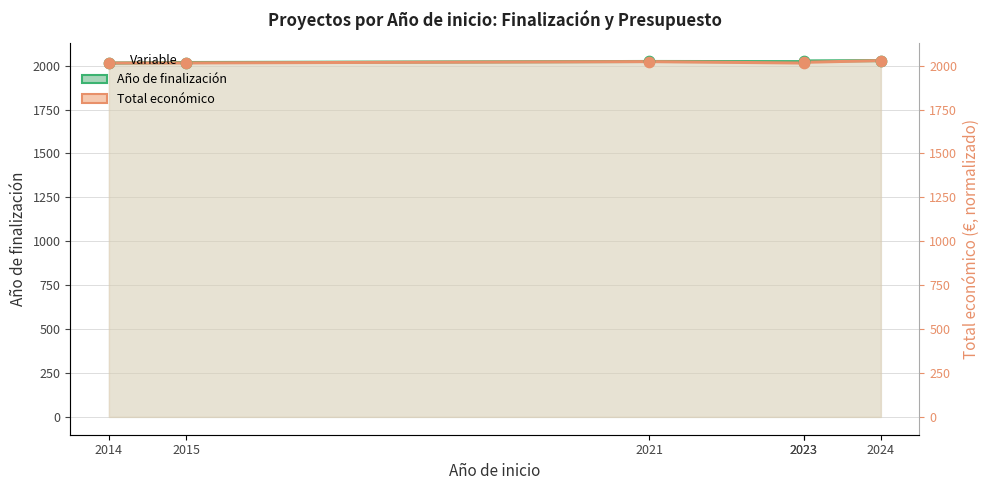

Which series contains the lowest Y value?

Año de finalización